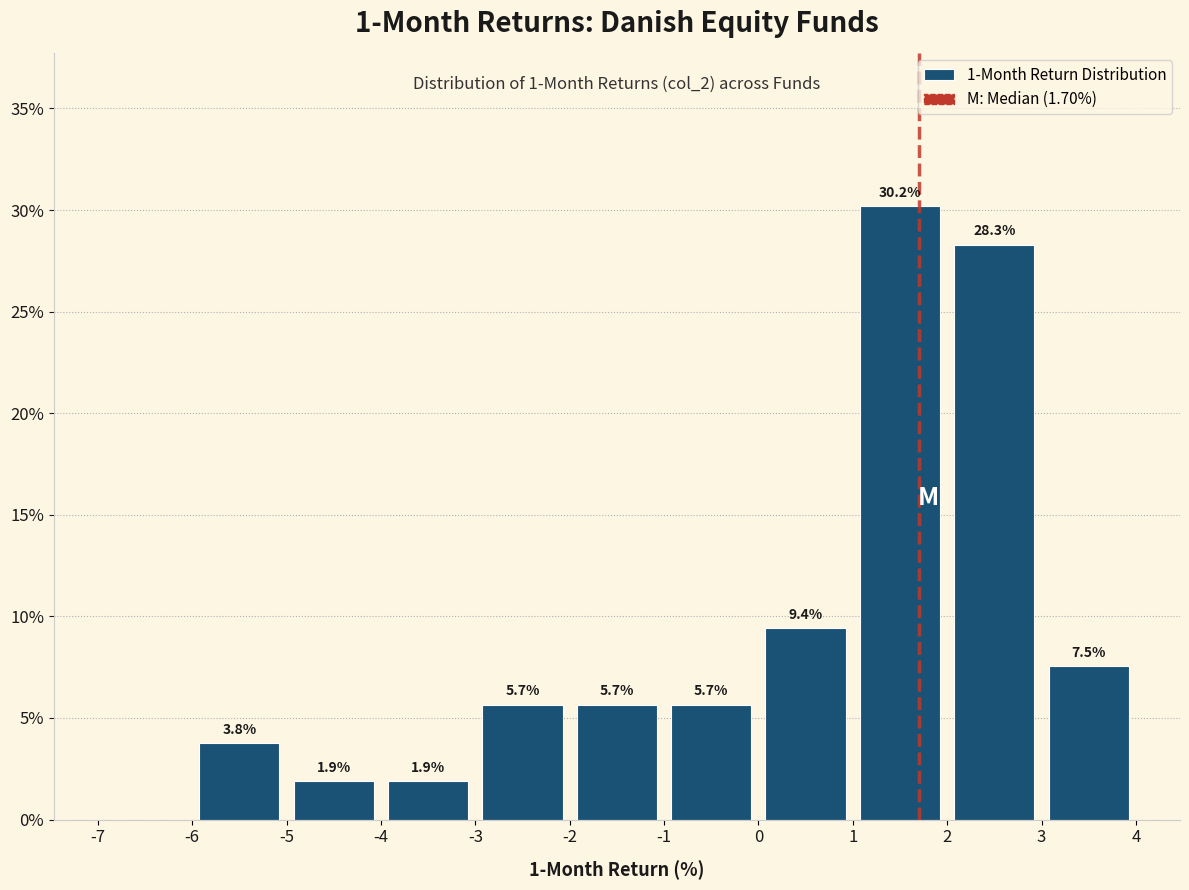

Over which range of the x-axis is the bar tallest?

1 to 2